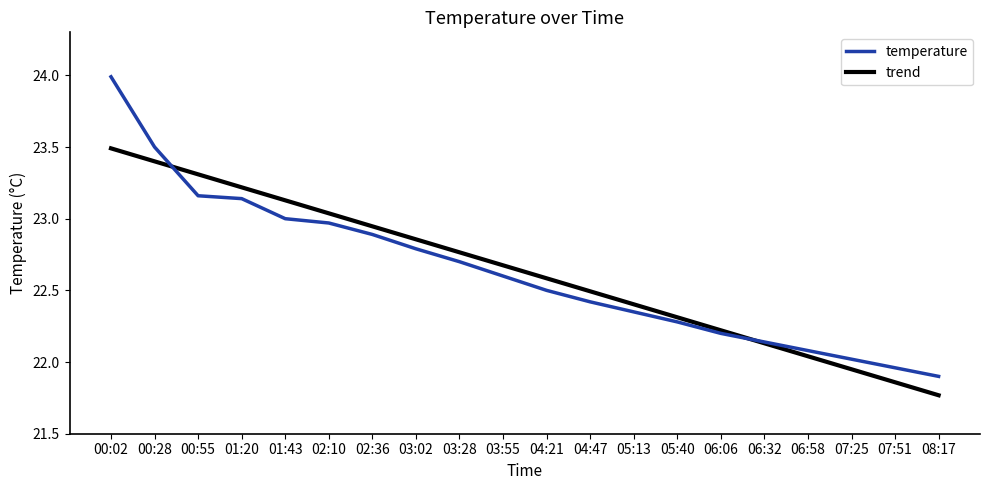

True or false: temperature has more than 1 points higher than both neighbors.

False